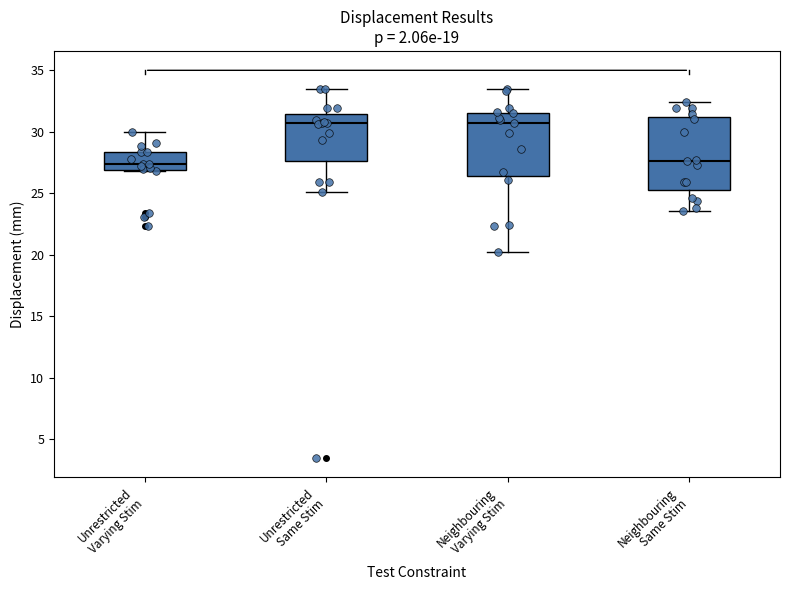

Reading left to right, transcribe this box plot: for each box, give where its median line is, the range the box spans, and where its two whiskers end, as read against the y-axis. The values are not printed on the chart, so give them approximately, as read against the axis.

Unrestricted Varying Stim: median 27.5, box 27.0 to 28.5, whiskers 27.0 to 30.0
Unrestricted Same Stim: median 30.5, box 27.5 to 31.5, whiskers 25.0 to 33.5
Neighbouring Varying Stim: median 30.5, box 26.5 to 31.5, whiskers 20.0 to 33.5
Neighbouring Same Stim: median 27.5, box 25.0 to 31.0, whiskers 23.5 to 32.5